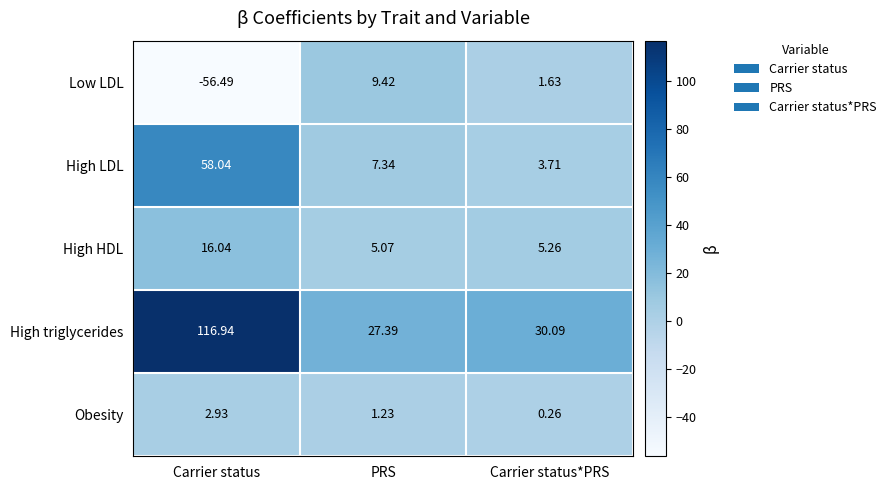

Which series has the largest total across all categories?

High triglycerides